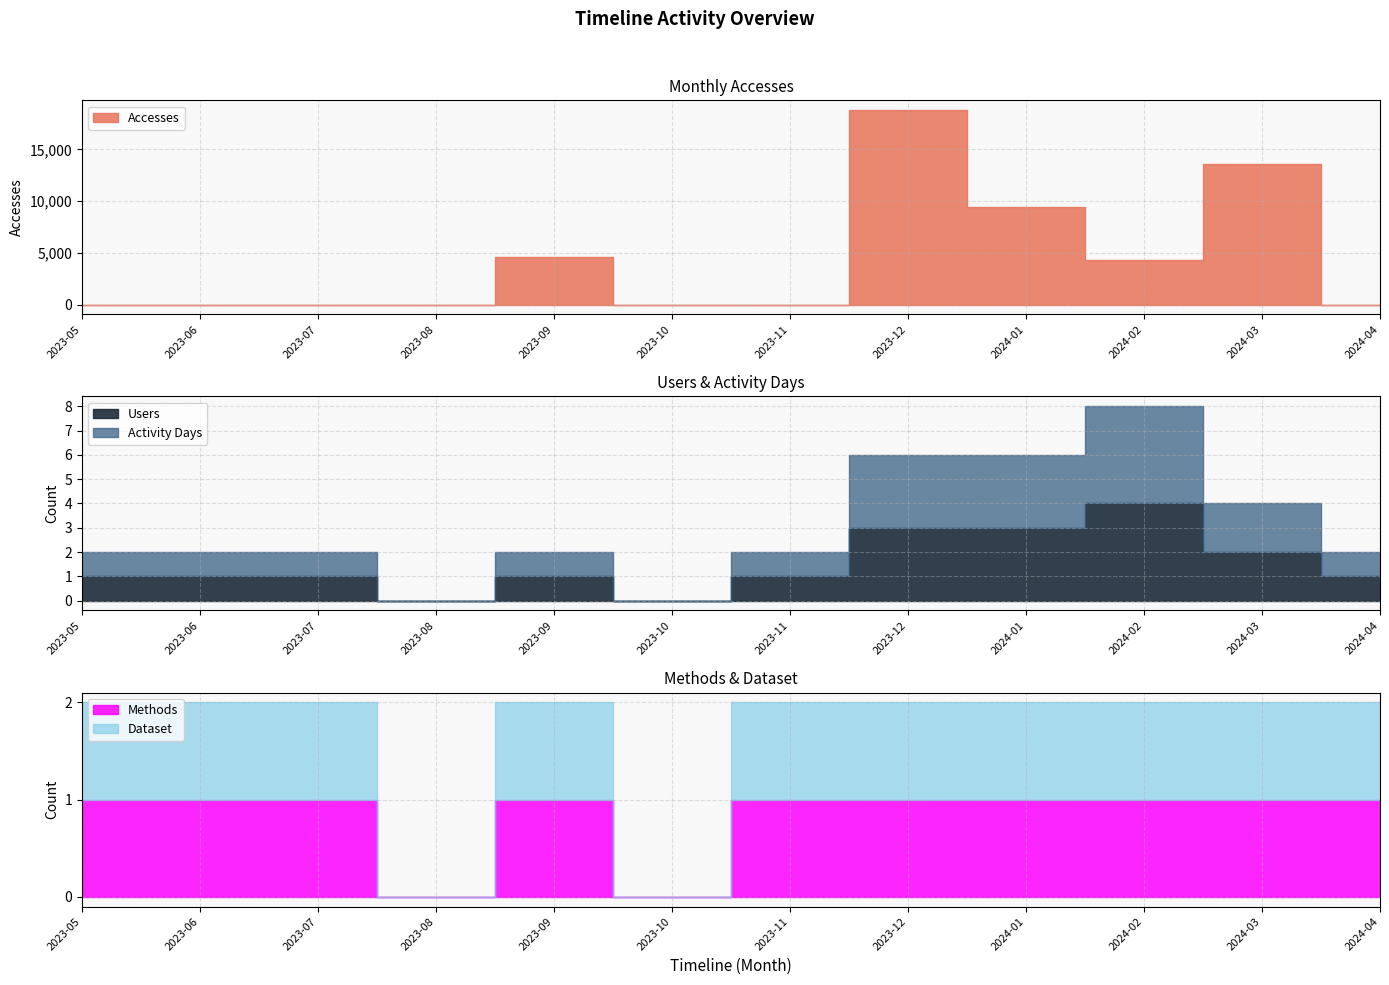

How many interior local peaks does the Activity Days series have?

2